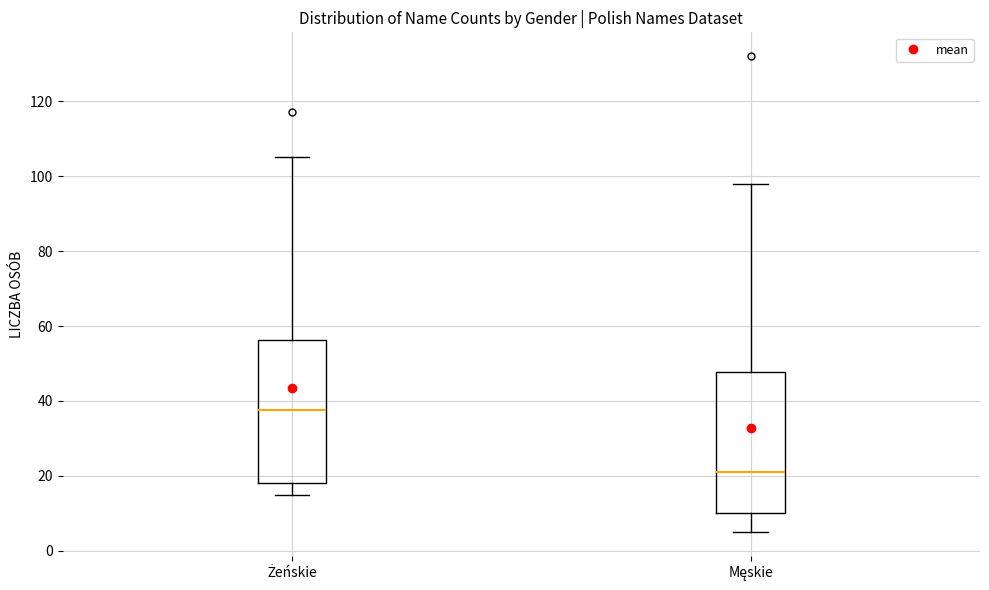

Reading left to right, transcribe this box plot: for each box, give where its median line is, the range the box spans, and where its two whiskers end, as read against the y-axis. The values are not printed on the chart, so give them approximately, as read against the axis.

Żeńskie: median 38, box 18 to 56, whiskers 16 to 106
Męskie: median 22, box 10 to 48, whiskers 6 to 98